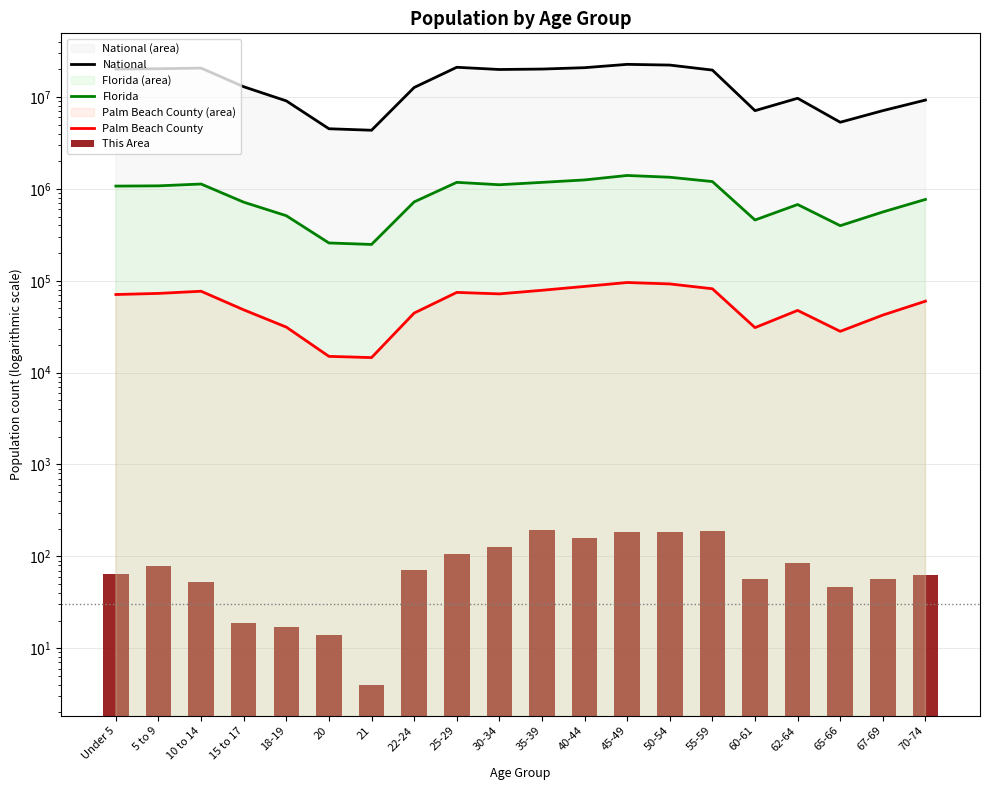

What is the approximate value of Palm Beach County at 18-19, to the nearest 10?

31300